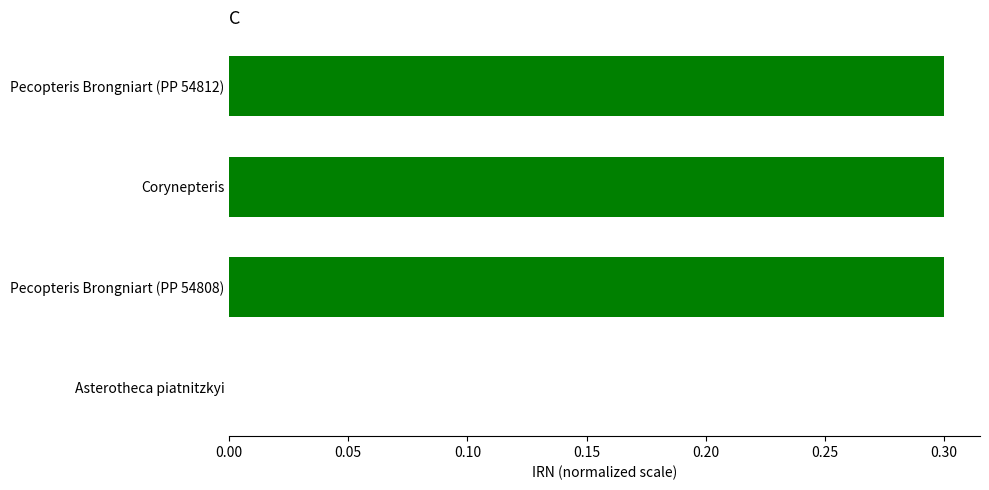

True or false: the data shows -0.1 at Asterotheca piatnitzkyi.

False